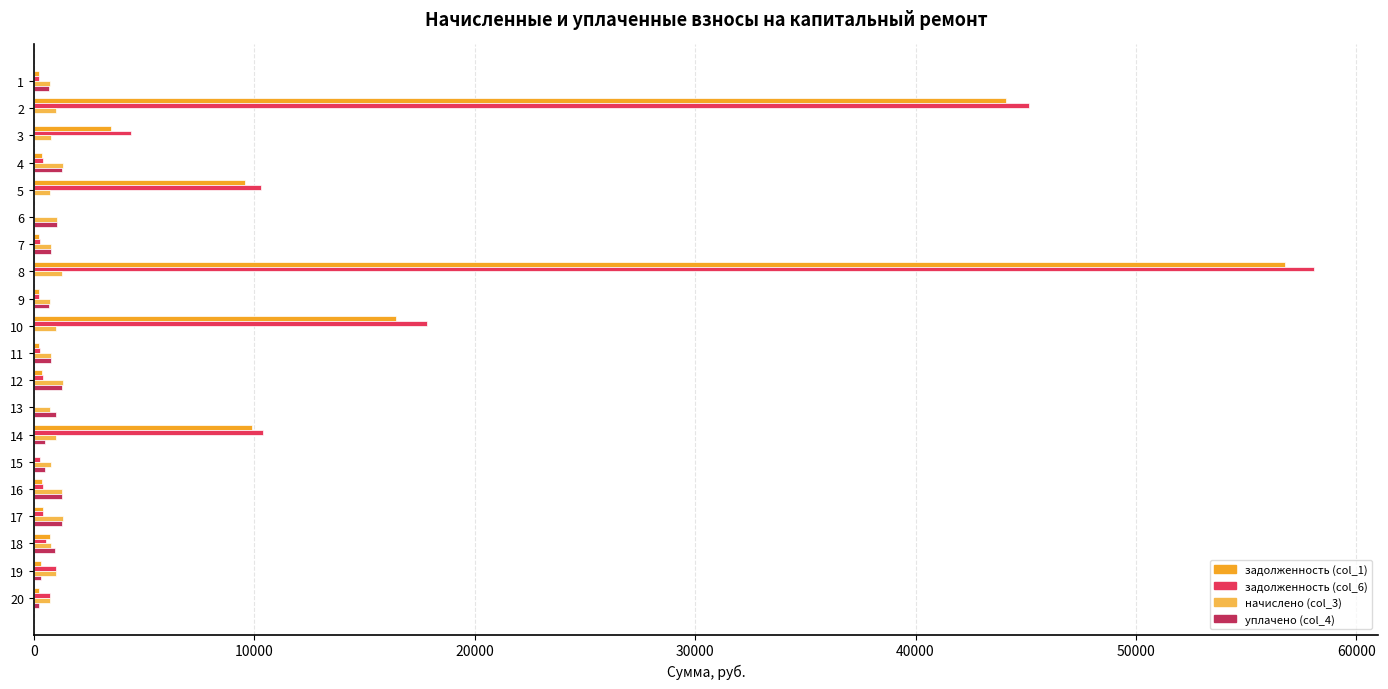

At which category is the sum across all series the highest?

8